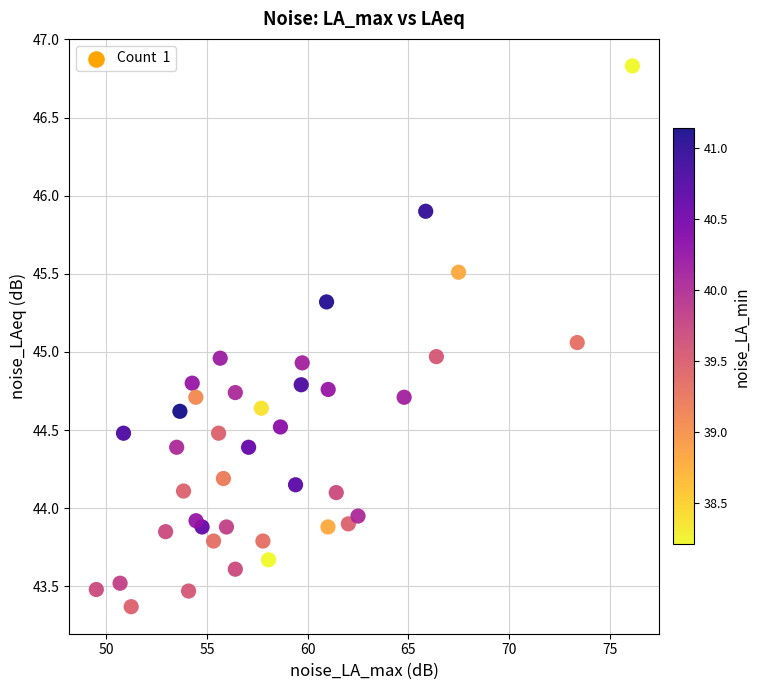

What is the range of Y values (max minus min)?

3.5